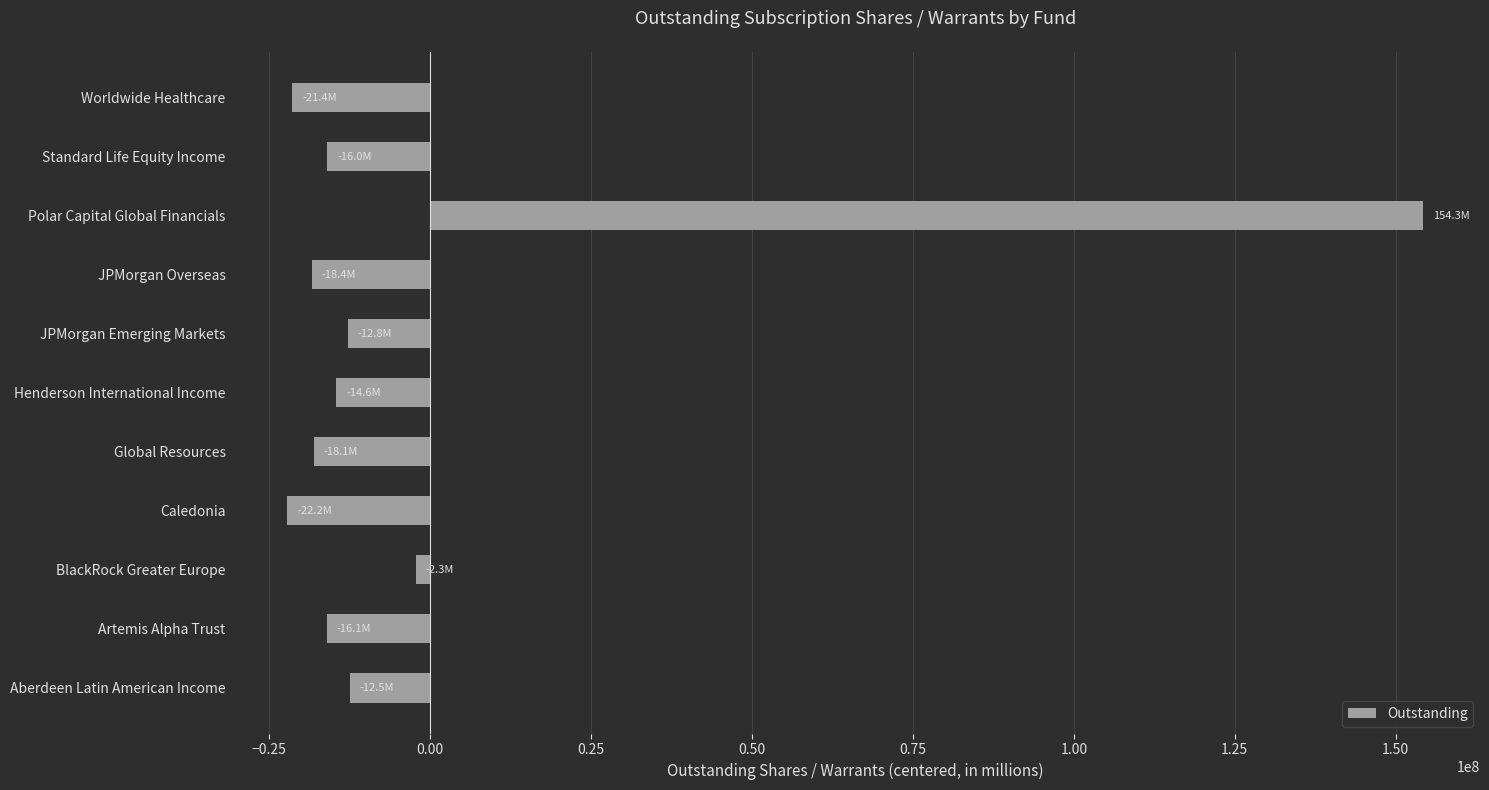

The chart shows a value of -22491638.2 at JPMorgan Emerging Markets. True or false?

False